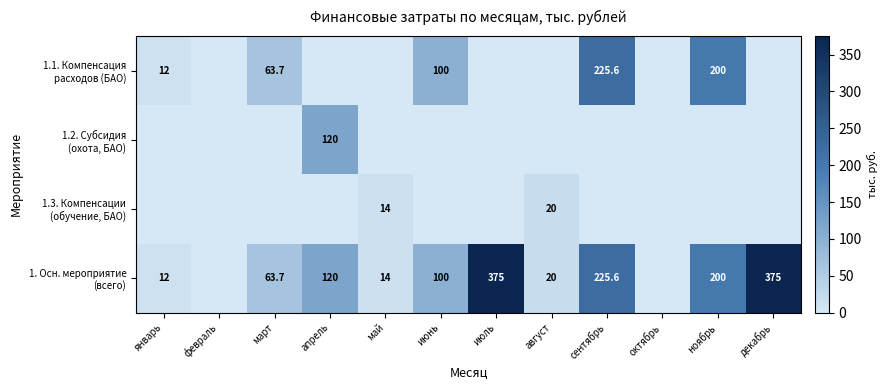

Which category has the lowest value across all series?

февраль